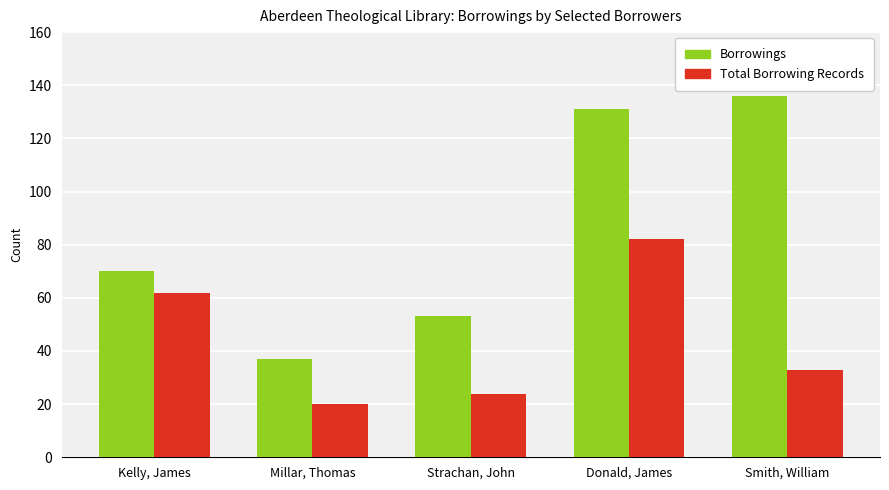

What is the sum of the Total Borrowing Records values at Smith, William and Kelly, James?

95